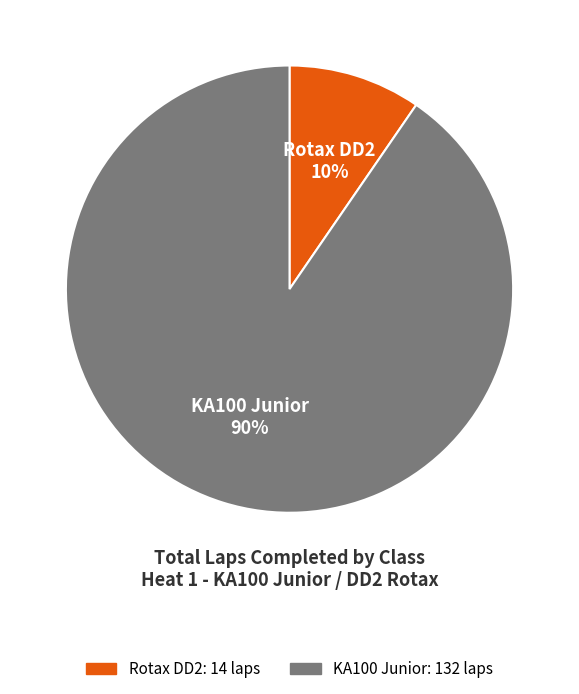

Is the sum of Rotax DD2 and KA100 Junior greater than half?

Yes